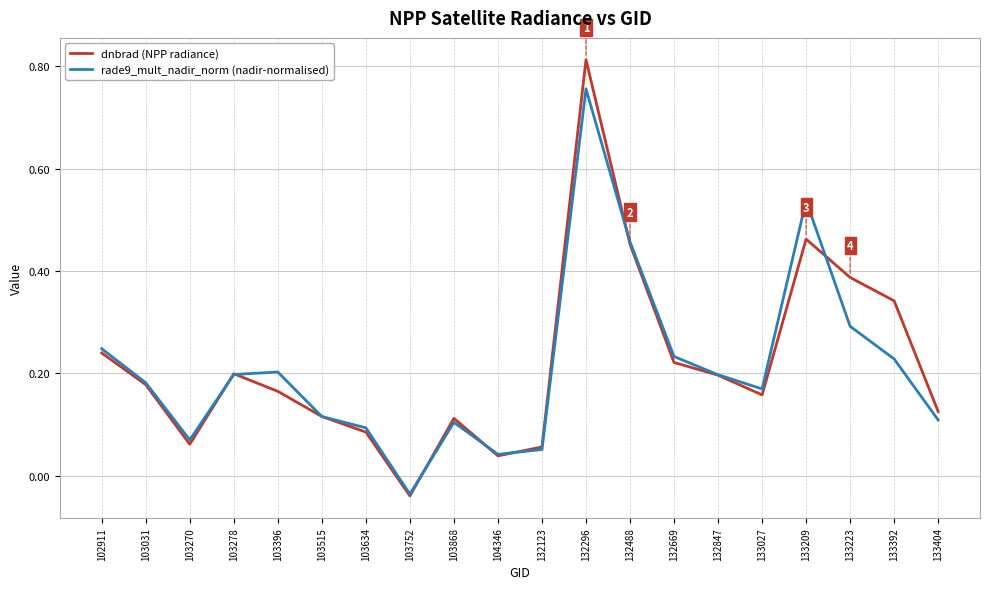

Where does the rade9_mult_nadir_norm (nadir-normalised) series first go above 0?

102911